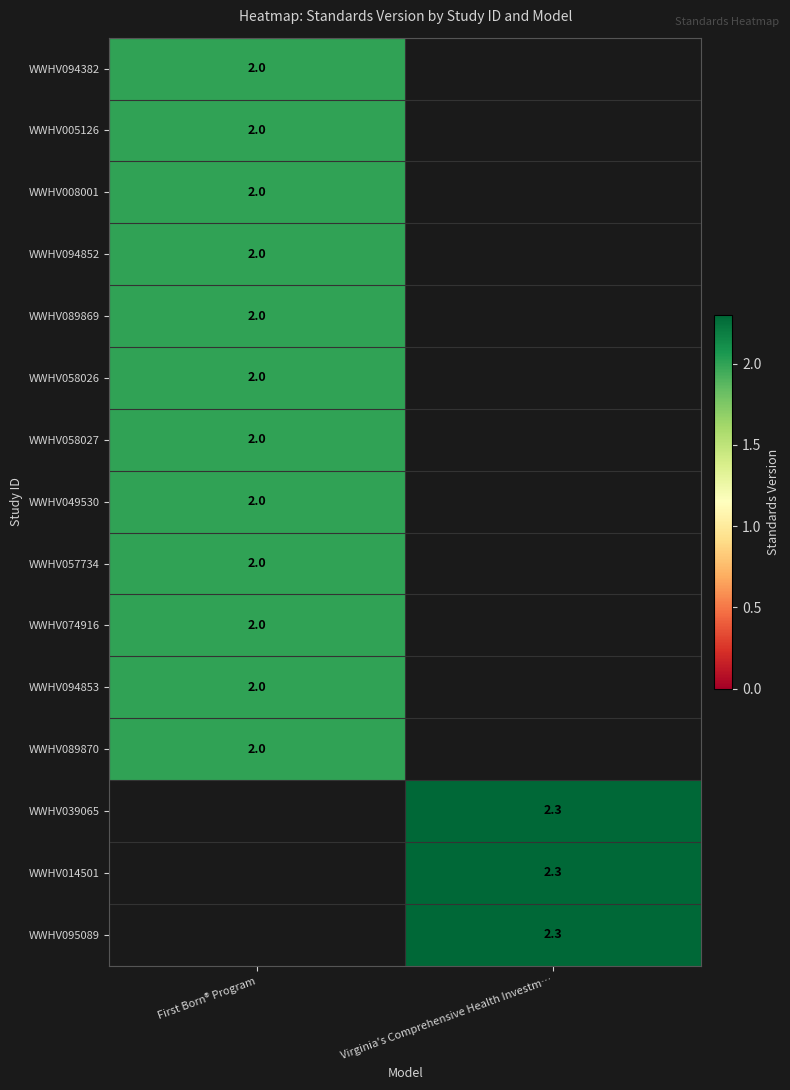

Is it true that WWHV058027 equals 2.8 at First Born® Program?

False